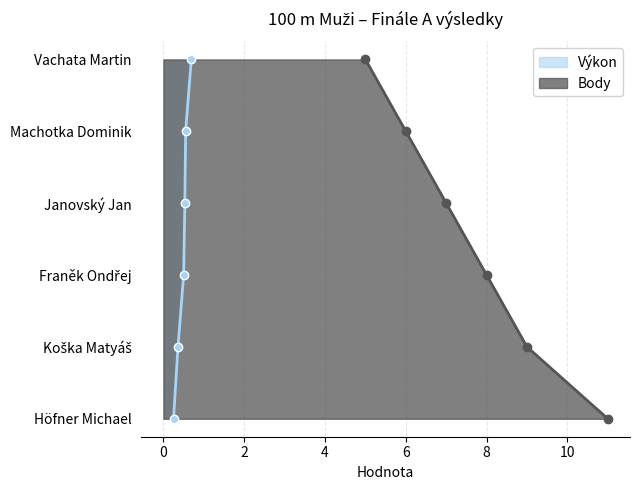

List the labels in order of value, smallest first.

Höfner Michael, Koška Matyáš, Franěk Ondřej, Janovský Jan, Machotka Dominik, Vachata Martin